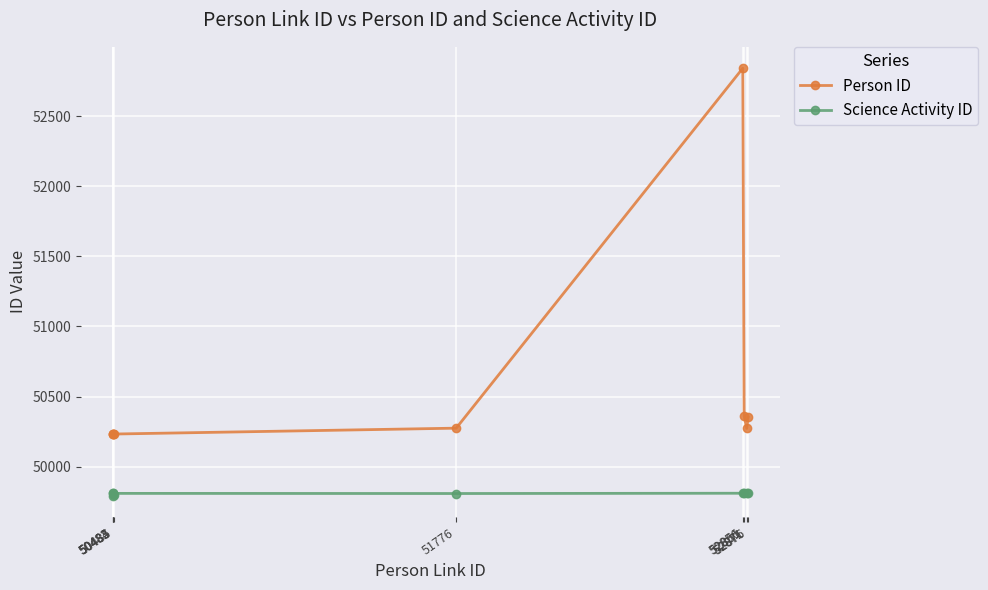

What is the lowest value of the Person ID series?

50232